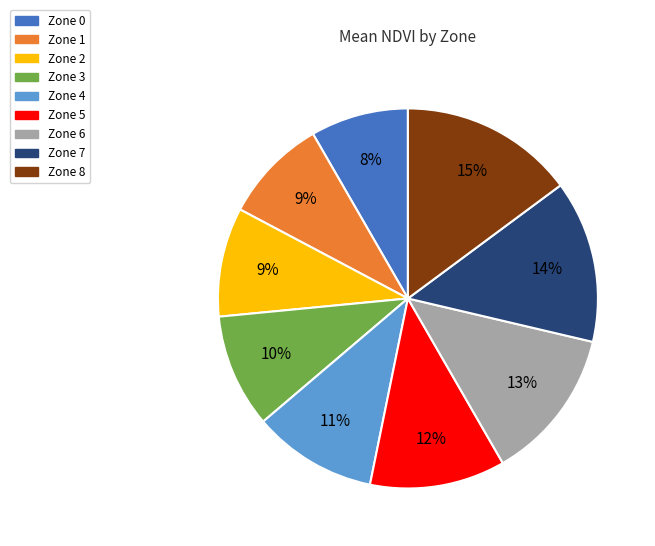

Is the sum of Zone 4 and Zone 2 greater than half?

No